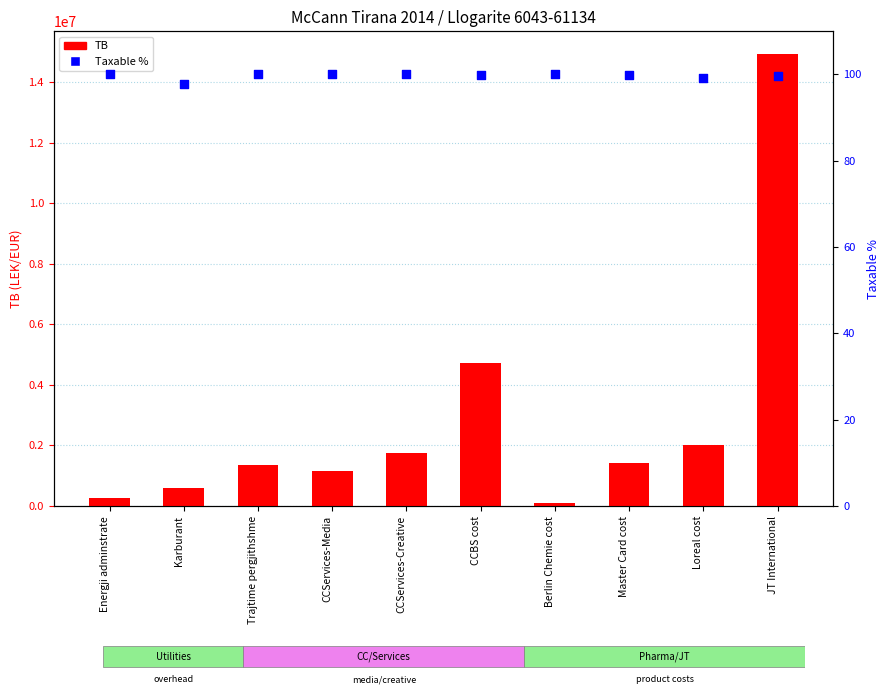

At which category is the sum across all series the highest?

JT International